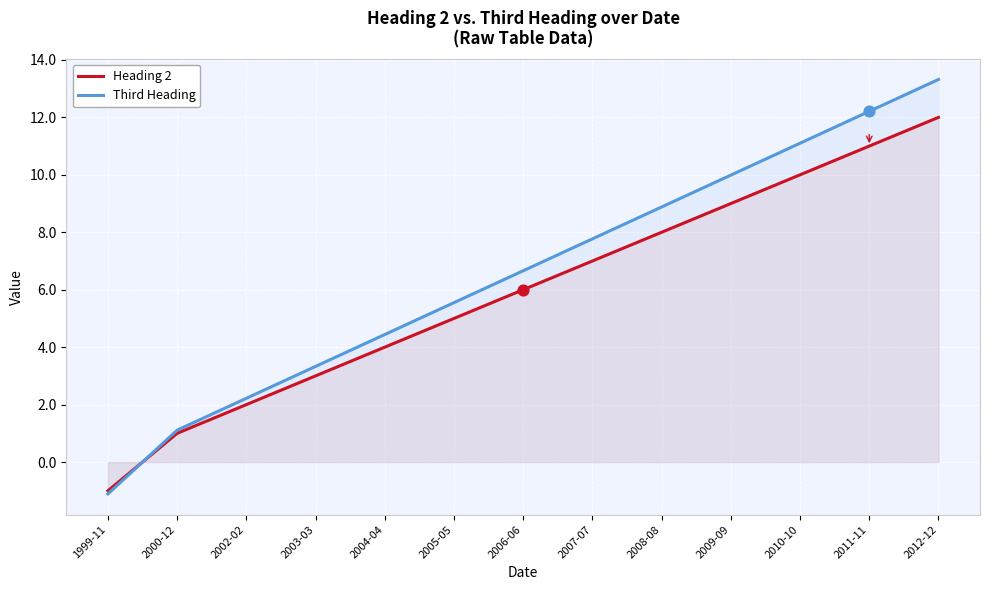

Which series reaches the maximum Y coordinate?

Third Heading